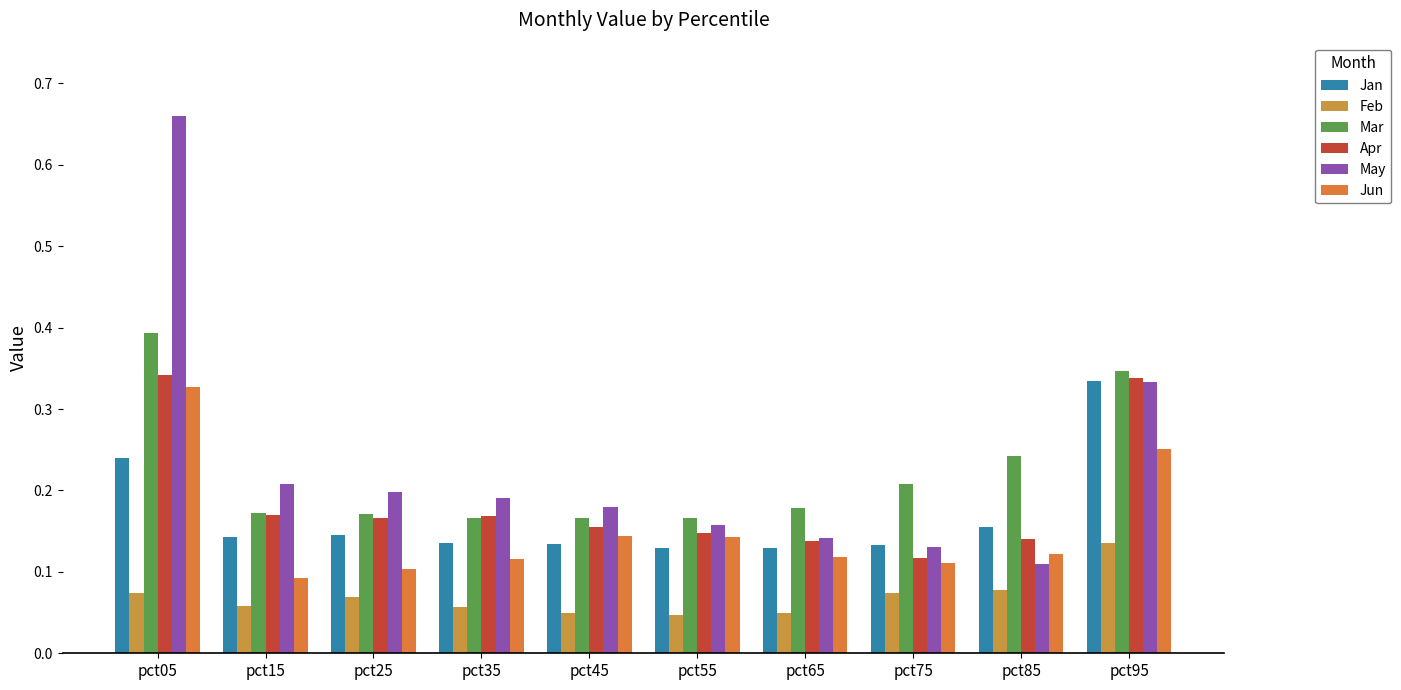

What is the sum of the Jan values at pct45 and pct85?

0.3